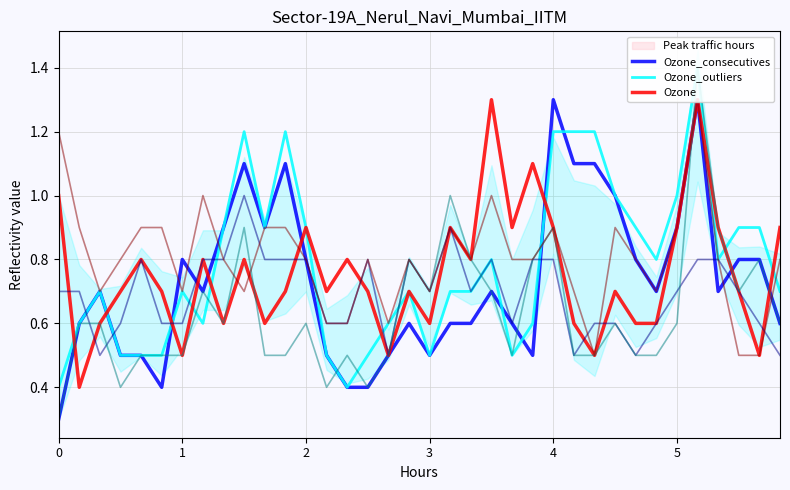

What is the minimum value shown in the chart?

0.3